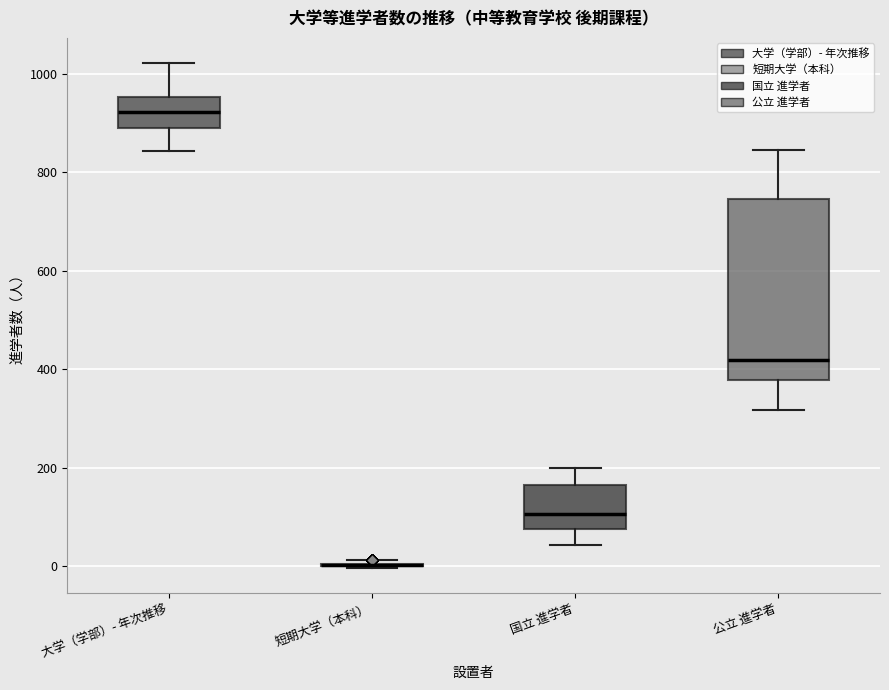

Comparing the boxes themselves (not the whiskers), which one is the tallest?

公立 進学者